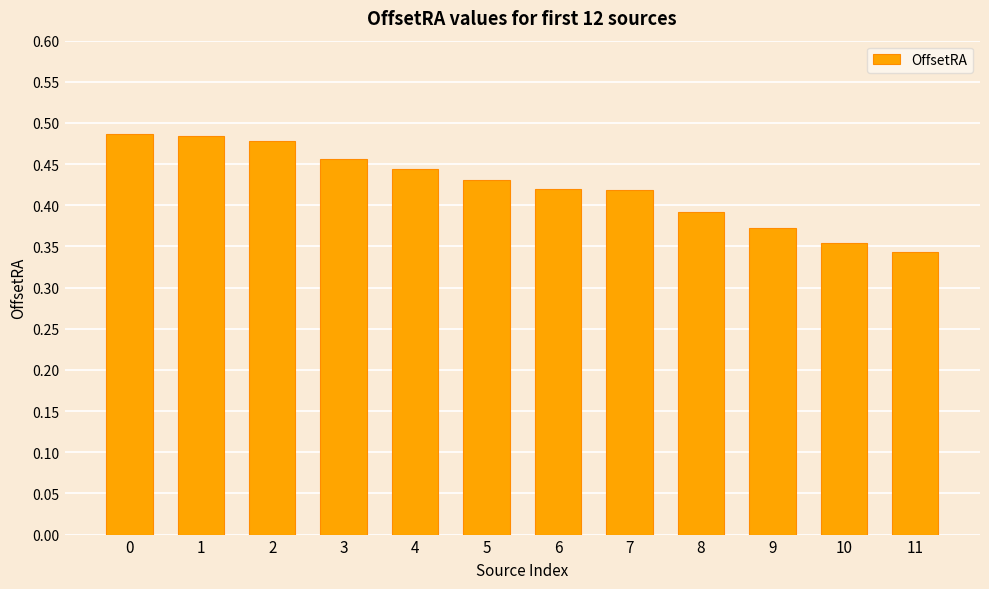

How many values are between 0 and 1?

12